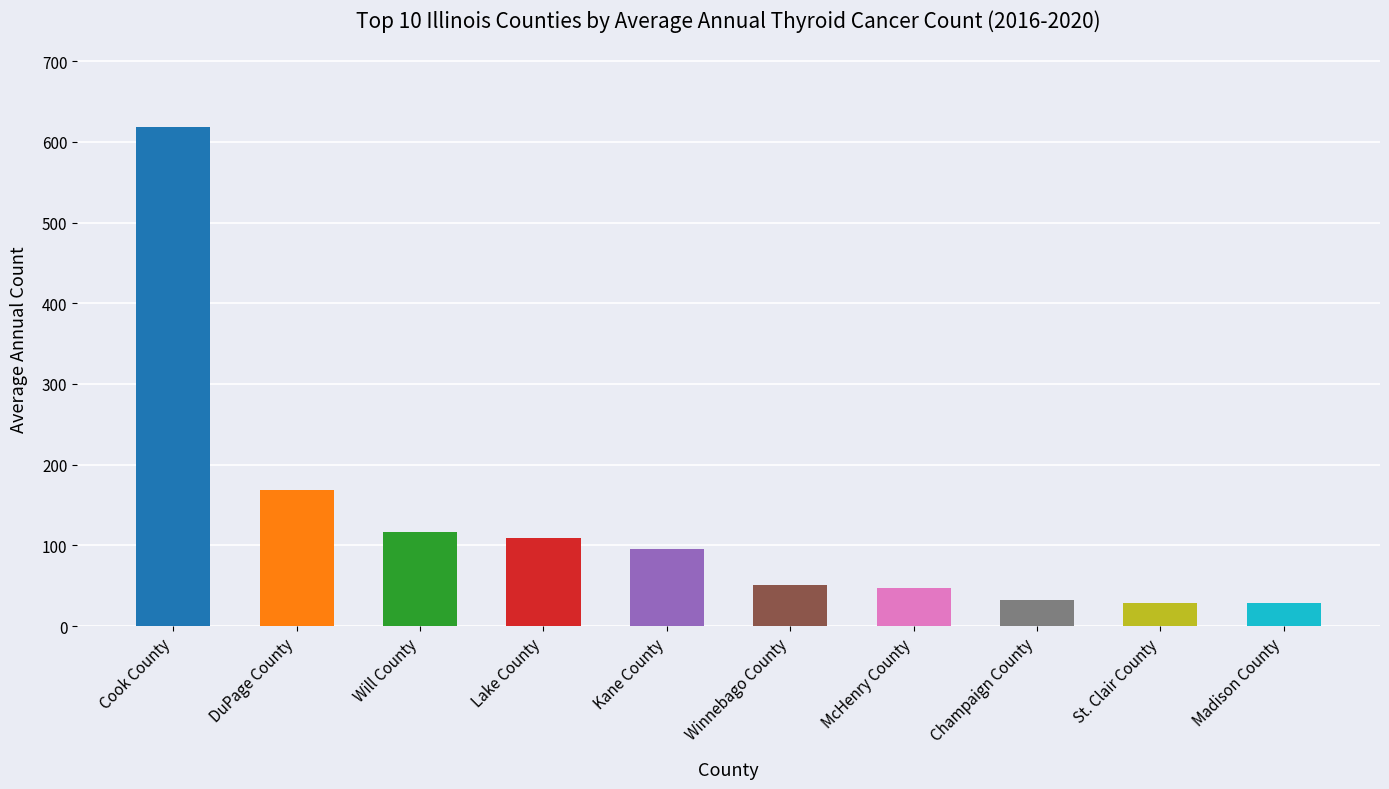

Are the bars grouped side by side (vs. stacked)?

No